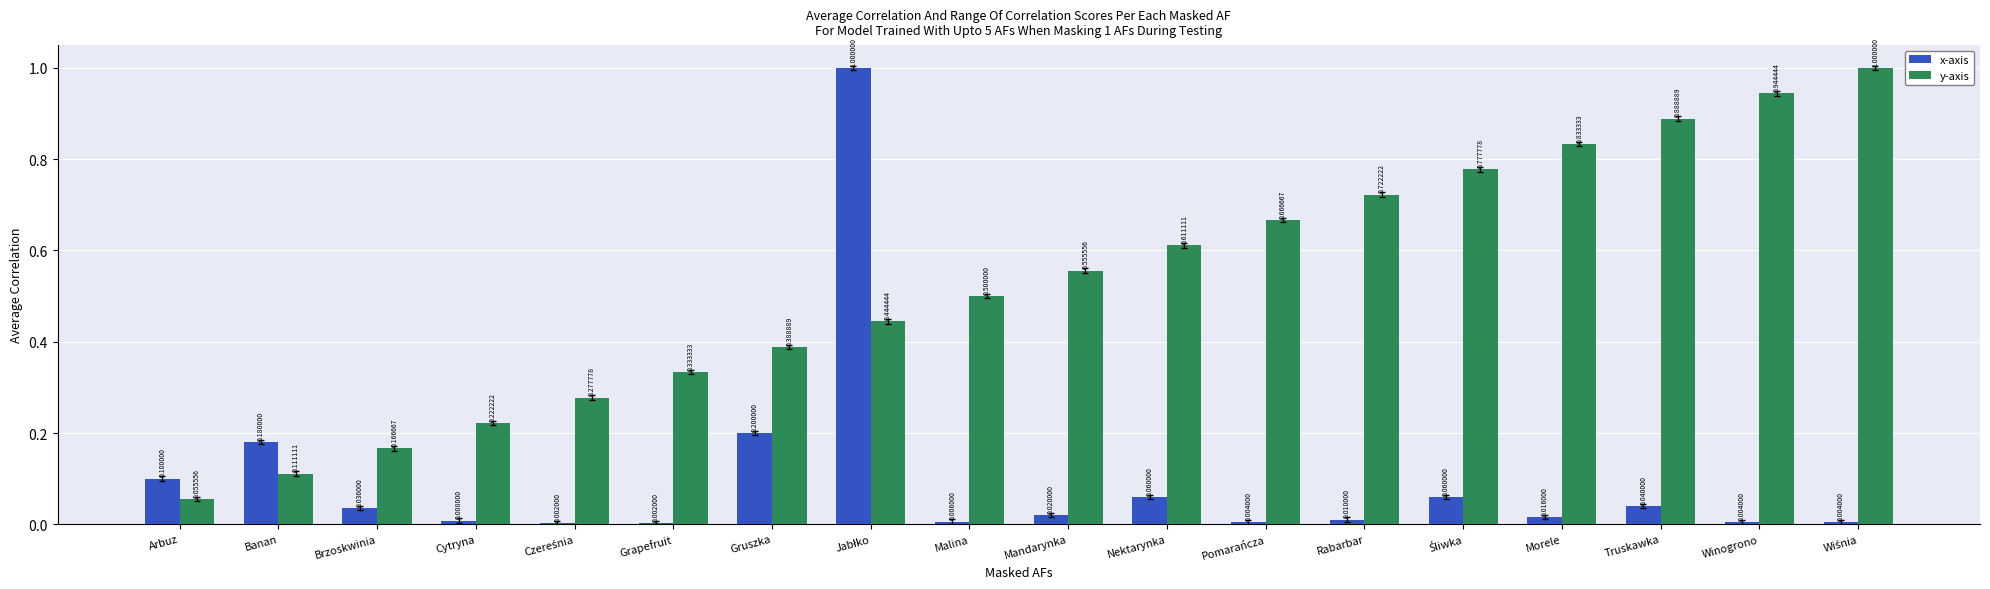

Which series has the largest range (max minus min)?

x-axis